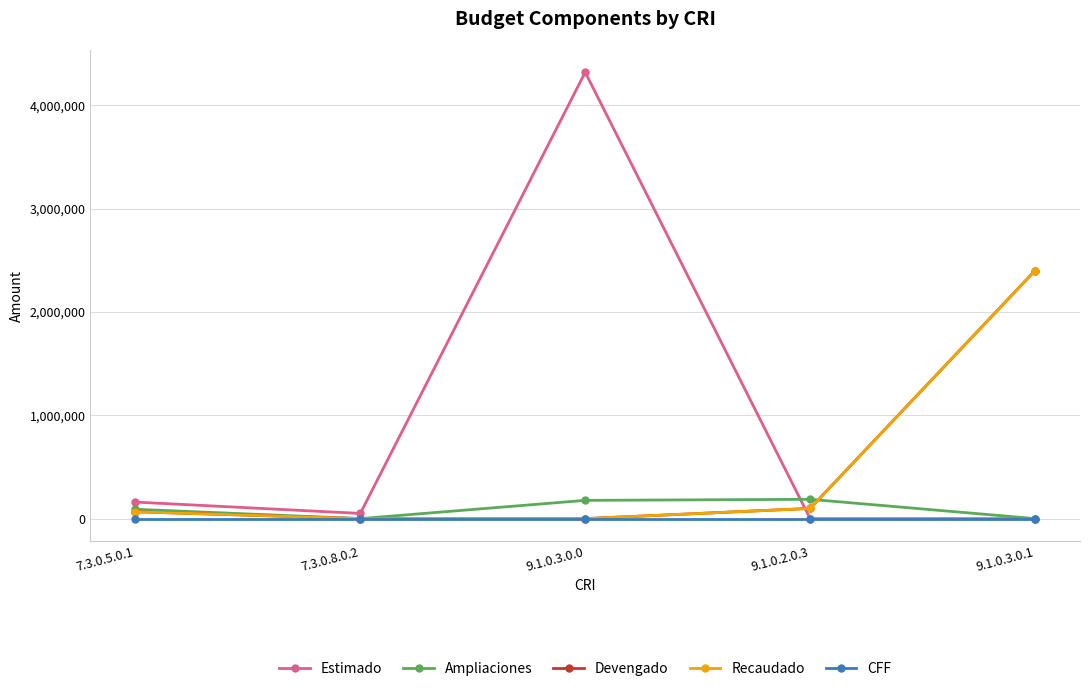

At which label does Devengado first exceed 66334?

9.1.0.2.0.3